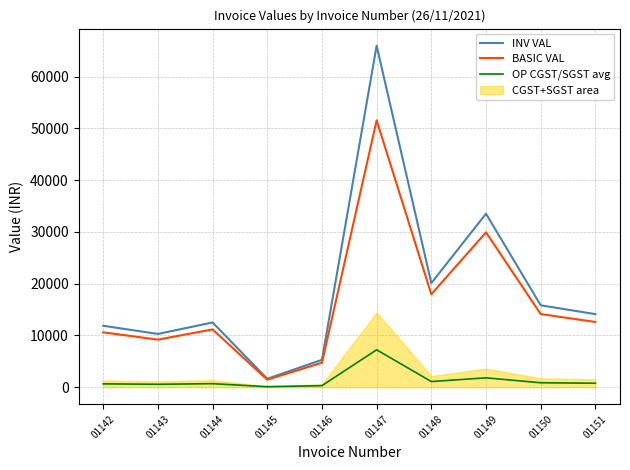

The value of BASIC VAL at 01147 is 51572.0. True or false?

True